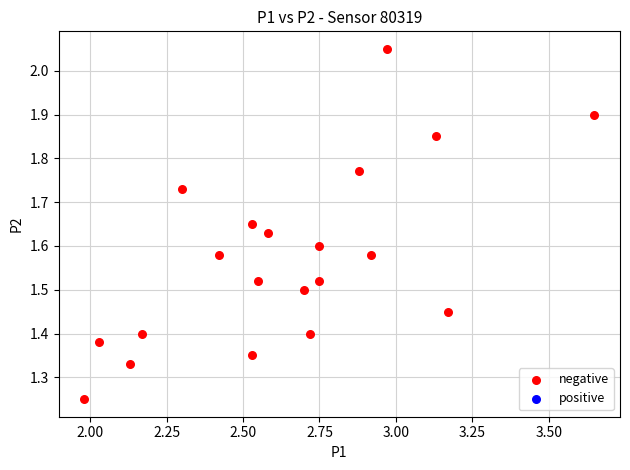

What is the range of Y values (max minus min)?

0.8